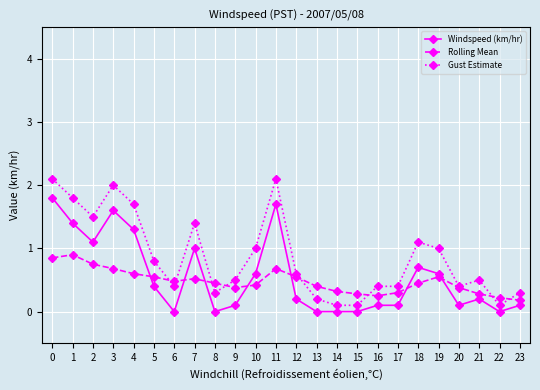

Which series has the largest range (max minus min)?

Gust Estimate